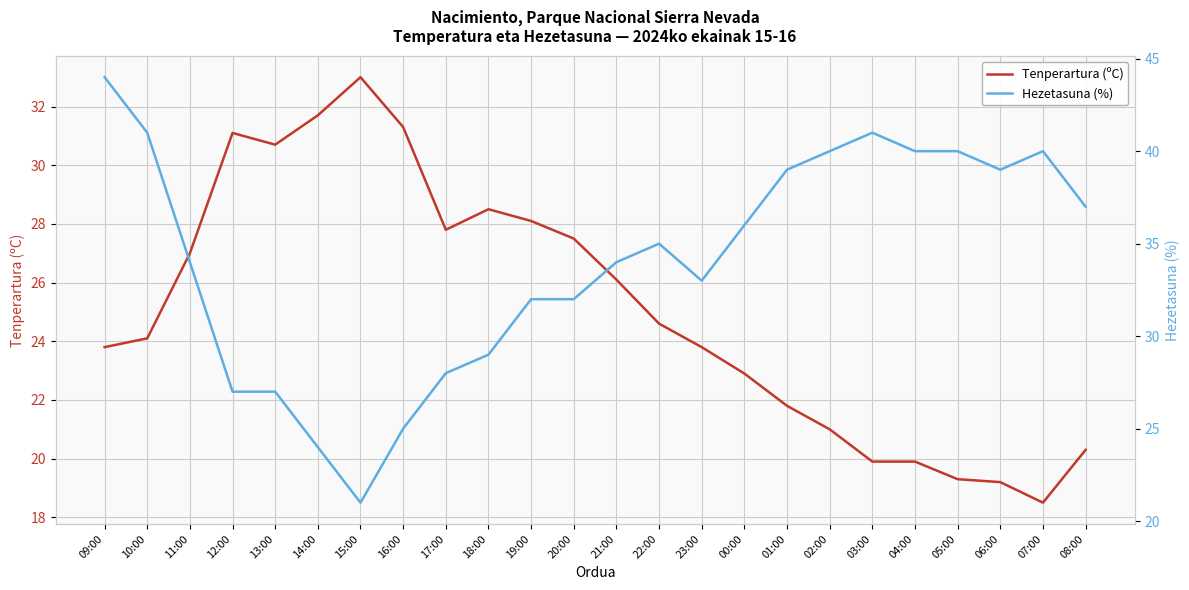

What is the label of the 3rd point from the left?

11:00